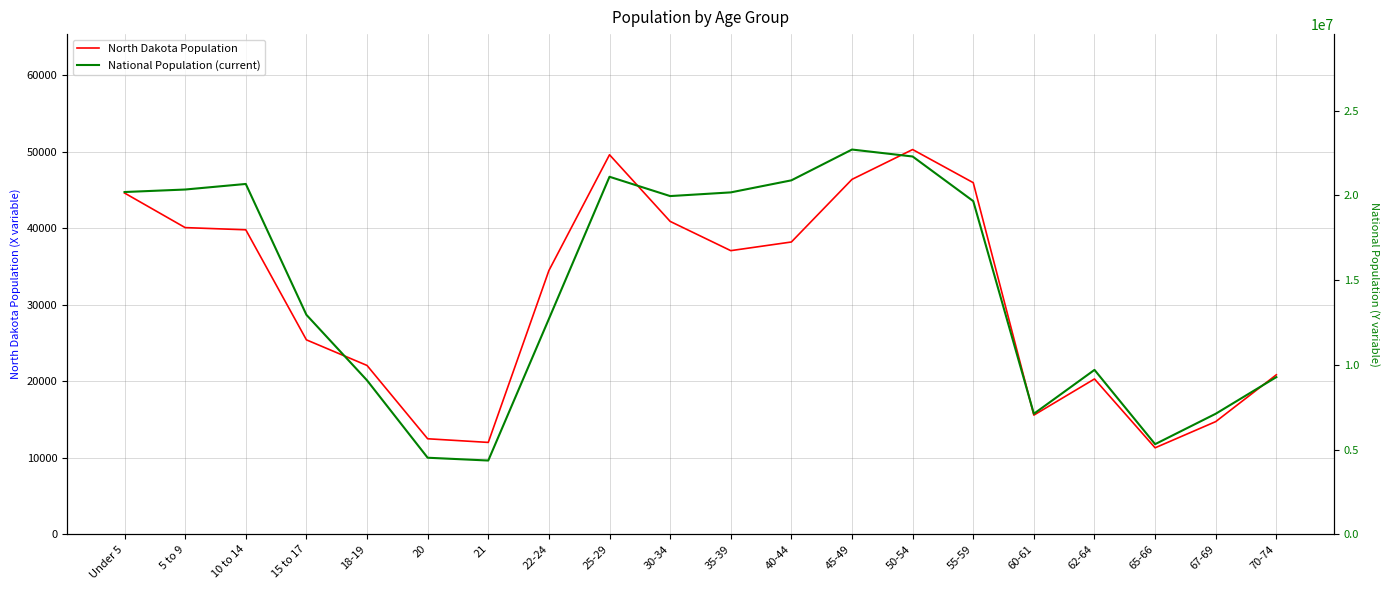

What is the total value across all series at 55-59?

19710751